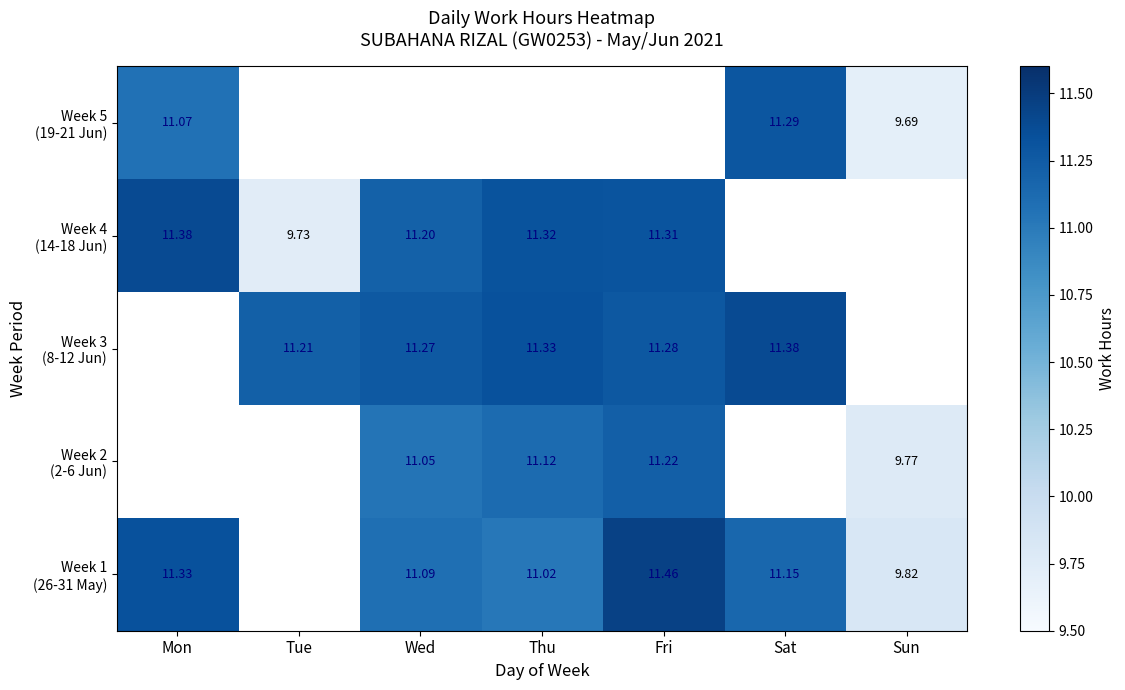

Count the number of categories in the chart.

7